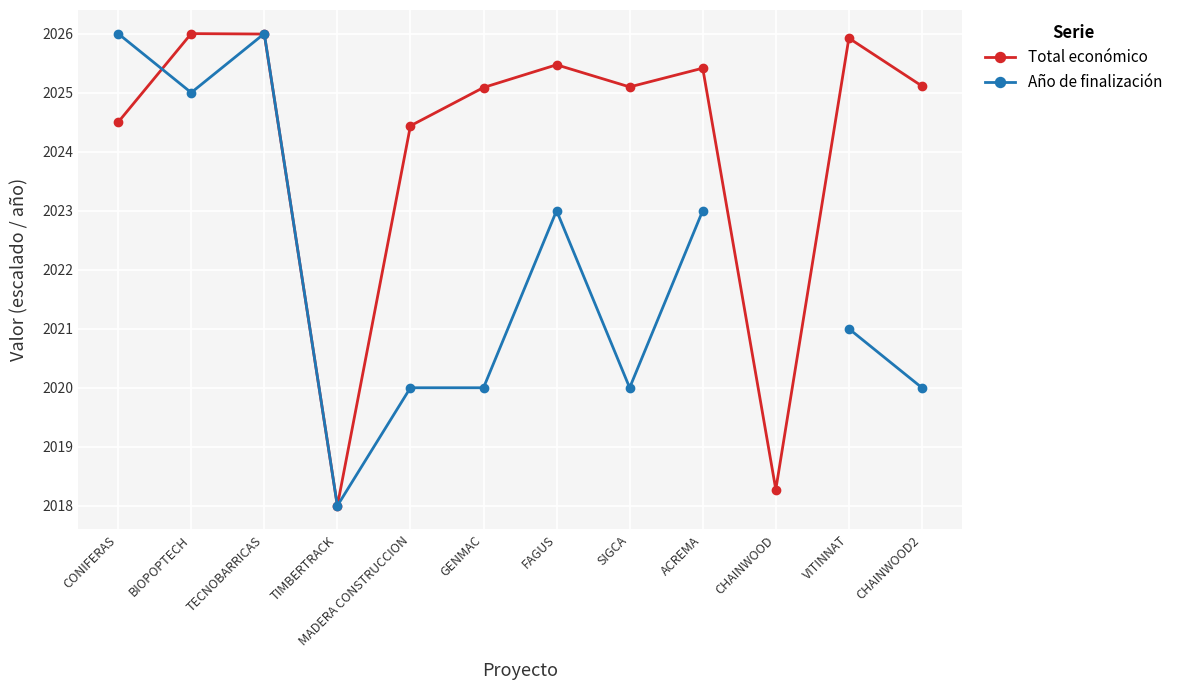

Where is the first local minimum for Año de finalización?

BIOPOPTECH